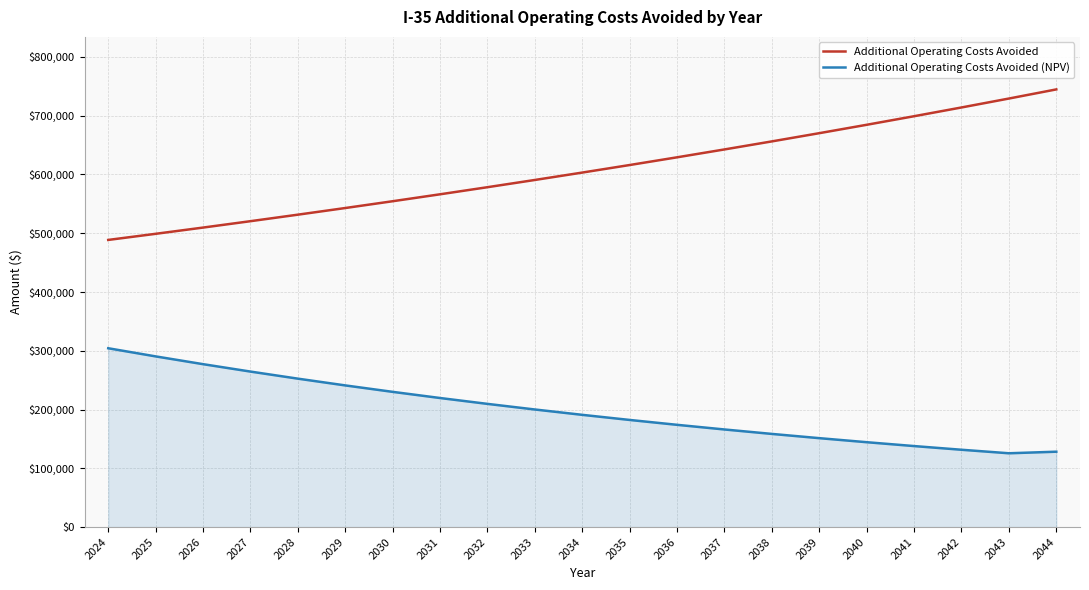

The value of Additional Operating Costs Avoided at 2035 is 616054.0. True or false?

True